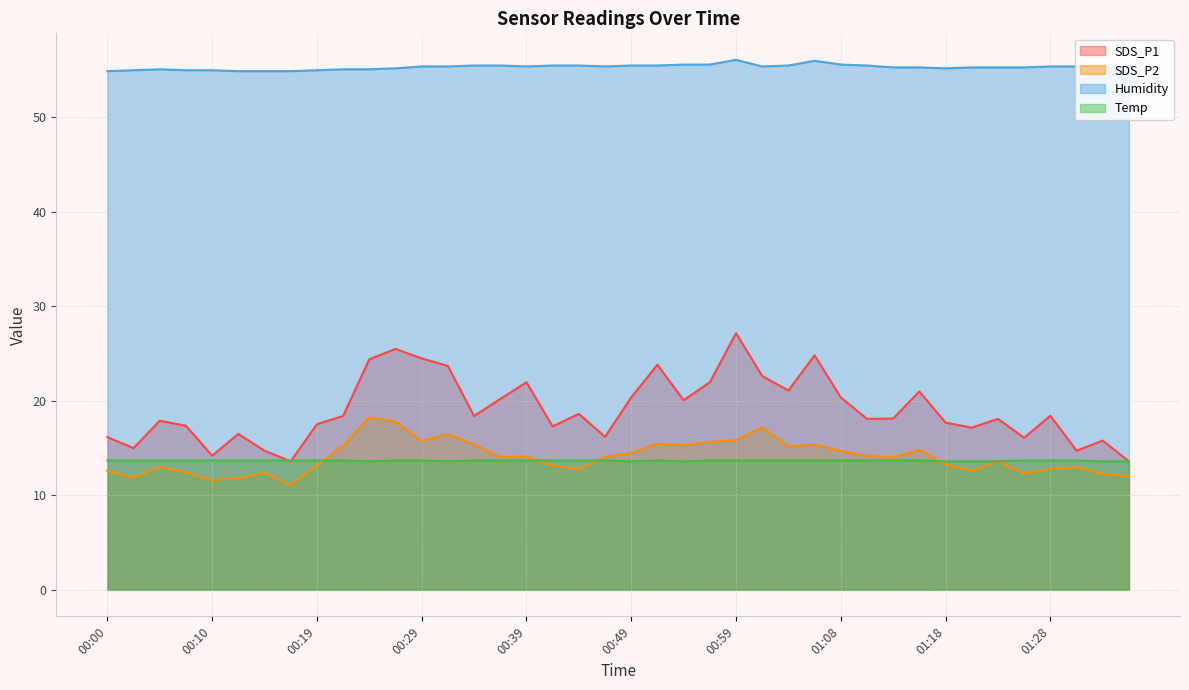

Reading left to right, transcribe all the data shown in this chart.

SDS_P1: 00:00=16.2	00:02=15.0	00:05=17.9	00:07=17.4	00:10=14.2	00:12=16.5	00:15=14.7	00:17=13.6	00:19=17.5	00:22=18.4	00:24=24.4	00:27=25.5	00:29=24.5	00:32=23.7	00:34=18.4	00:36=20.2	00:39=22.0	00:41=17.3	00:44=18.6	00:46=16.2	00:49=20.4	00:51=23.8	00:54=20.1	00:56=22.0	00:59=27.2	01:01=22.6	01:03=21.1	01:06=24.8	01:08=20.4	01:11=18.1	01:13=18.1	01:15=21.0	01:18=17.7	01:20=17.2	01:23=18.1	01:25=16.1	01:28=18.4	01:30=14.7	01:32=15.8	01:35=13.6
SDS_P2: 00:00=12.6	00:02=11.9	00:05=13.0	00:07=12.4	00:10=11.6	00:12=11.8	00:15=12.4	00:17=11.1	00:19=13.2	00:22=15.2	00:24=18.3	00:27=17.8	00:29=15.8	00:32=16.5	00:34=15.4	00:36=14.1	00:39=14.1	00:41=13.2	00:44=12.8	00:46=14.1	00:49=14.5	00:51=15.5	00:54=15.3	00:56=15.7	00:59=15.8	01:01=17.2	01:03=15.2	01:06=15.4	01:08=14.7	01:11=14.2	01:13=14.0	01:15=14.8	01:18=13.3	01:20=12.6	01:23=13.6	01:25=12.3	01:28=12.8	01:30=13.0	01:32=12.3	01:35=12.0
Humidity: 00:00=54.9	00:02=55.0	00:05=55.1	00:07=55.0	00:10=55.0	00:12=54.9	00:15=54.9	00:17=54.9	00:19=55.0	00:22=55.1	00:24=55.1	00:27=55.2	00:29=55.4	00:32=55.4	00:34=55.5	00:36=55.5	00:39=55.4	00:41=55.5	00:44=55.5	00:46=55.4	00:49=55.5	00:51=55.5	00:54=55.6	00:56=55.6	00:59=56.1	01:01=55.4	01:03=55.5	01:06=56.0	01:08=55.6	01:11=55.5	01:13=55.3	01:15=55.3	01:18=55.2	01:20=55.3	01:23=55.3	01:25=55.3	01:28=55.4	01:30=55.4	01:32=55.3	01:35=55.4
Temp: 00:00=13.7	00:02=13.7	00:05=13.7	00:07=13.7	00:10=13.7	00:12=13.7	00:15=13.7	00:17=13.7	00:19=13.7	00:22=13.7	00:24=13.6	00:27=13.7	00:29=13.7	00:32=13.6	00:34=13.7	00:36=13.7	00:39=13.7	00:41=13.7	00:44=13.7	00:46=13.7	00:49=13.6	00:51=13.7	00:54=13.6	00:56=13.7	00:59=13.7	01:01=13.7	01:03=13.7	01:06=13.7	01:08=13.7	01:11=13.7	01:13=13.7	01:15=13.7	01:18=13.6	01:20=13.6	01:23=13.6	01:25=13.7	01:28=13.7	01:30=13.7	01:32=13.6	01:35=13.6